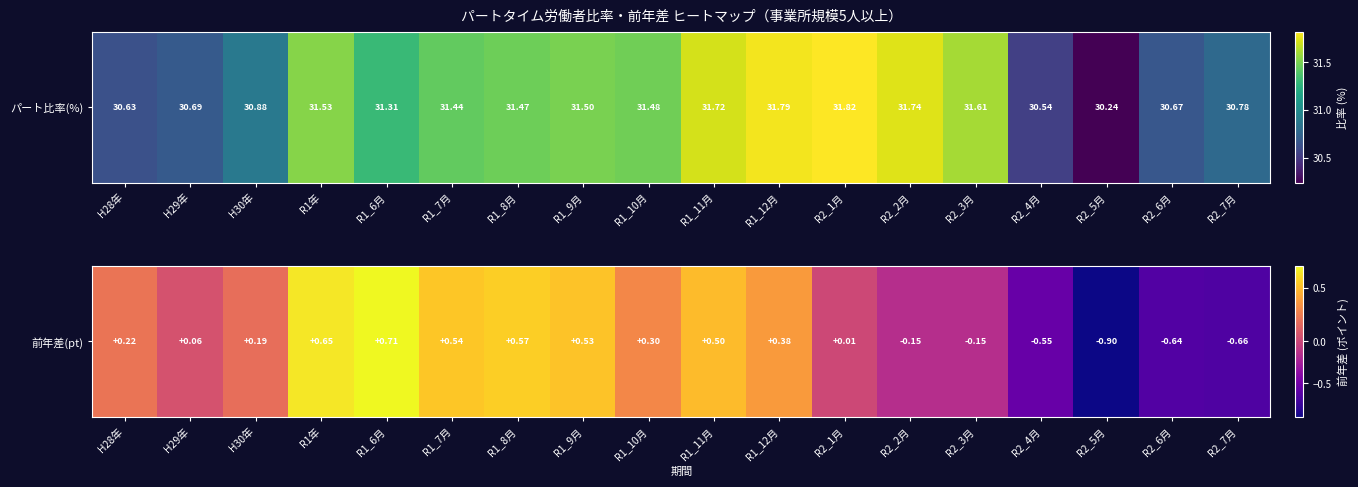

What is the difference between the values at R1_6月 and R1_11月?

0.2